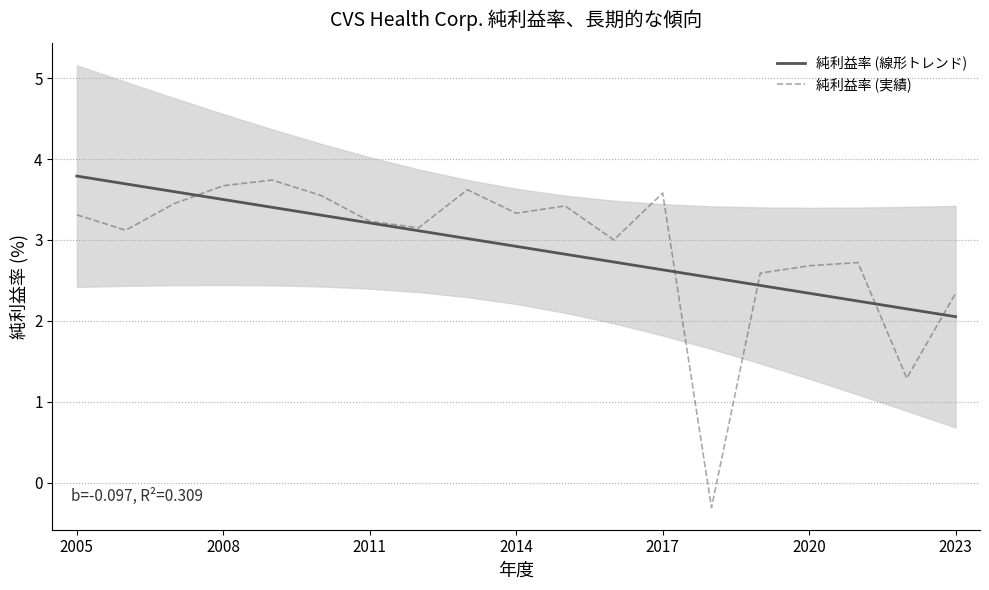

True or false: 純利益率 (線形トレンド) and 純利益率 (実績) intersect in this chart.

True